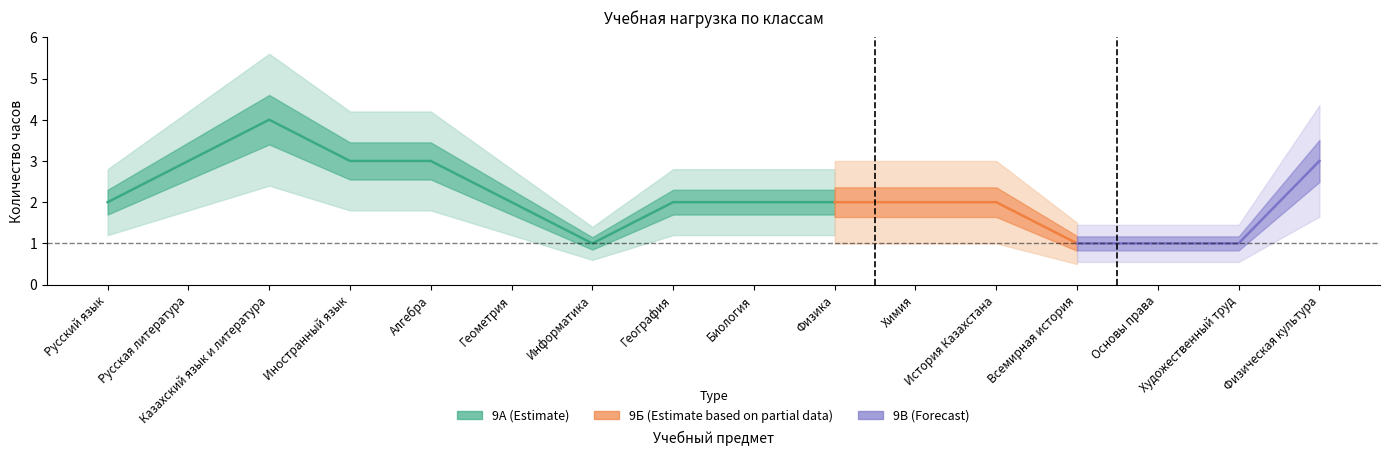

The 9А series shows 3 at Иностранный язык. True or false?

True